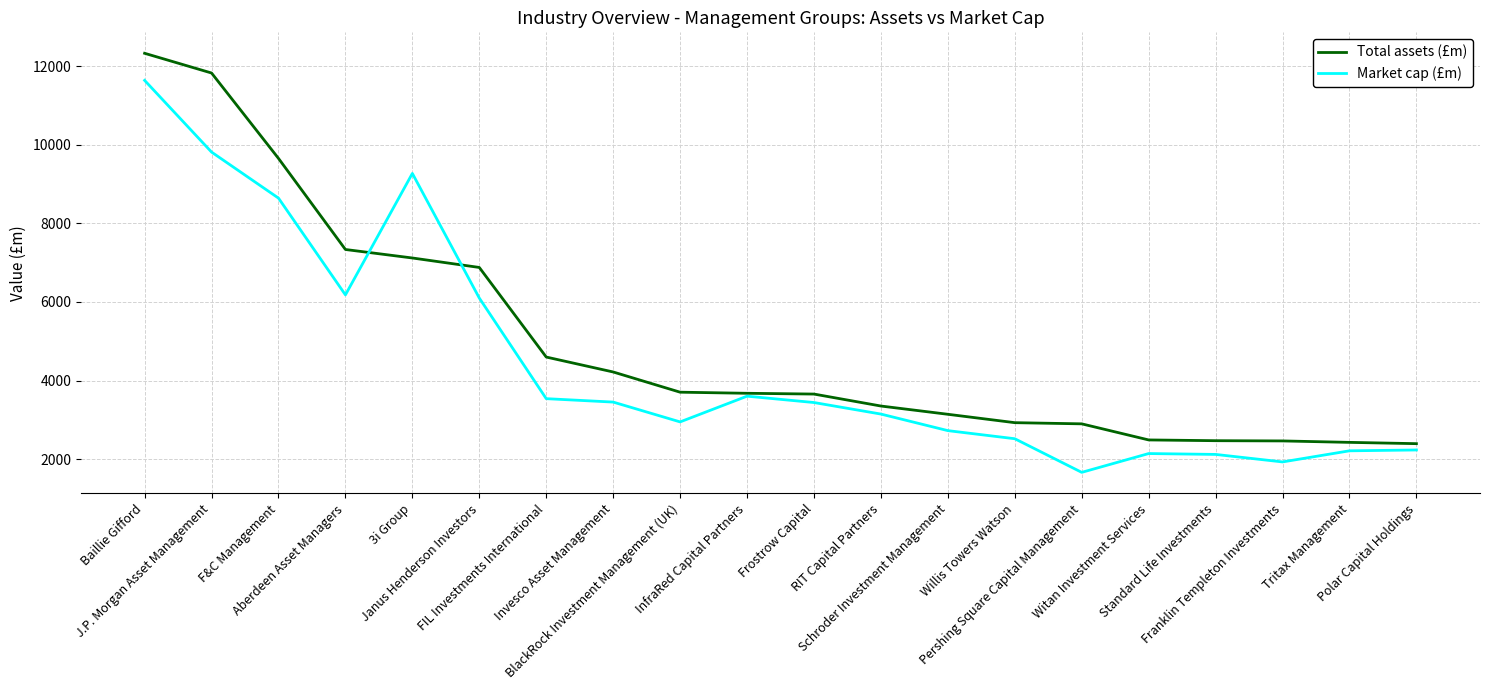

The Market cap (£m) series shows 2210.3 at Tritax Management. True or false?

True